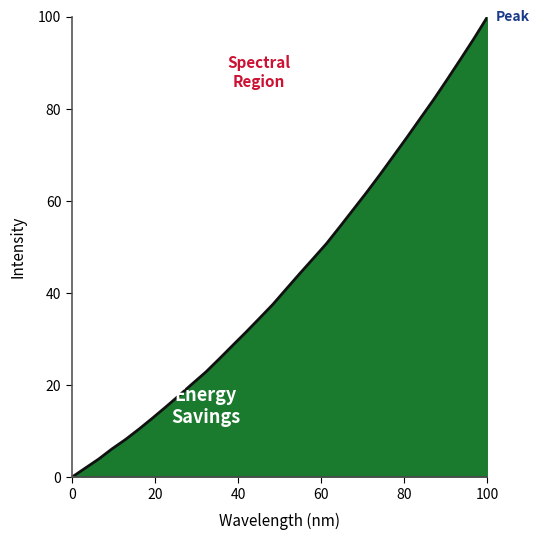

How many values are above zero?

31